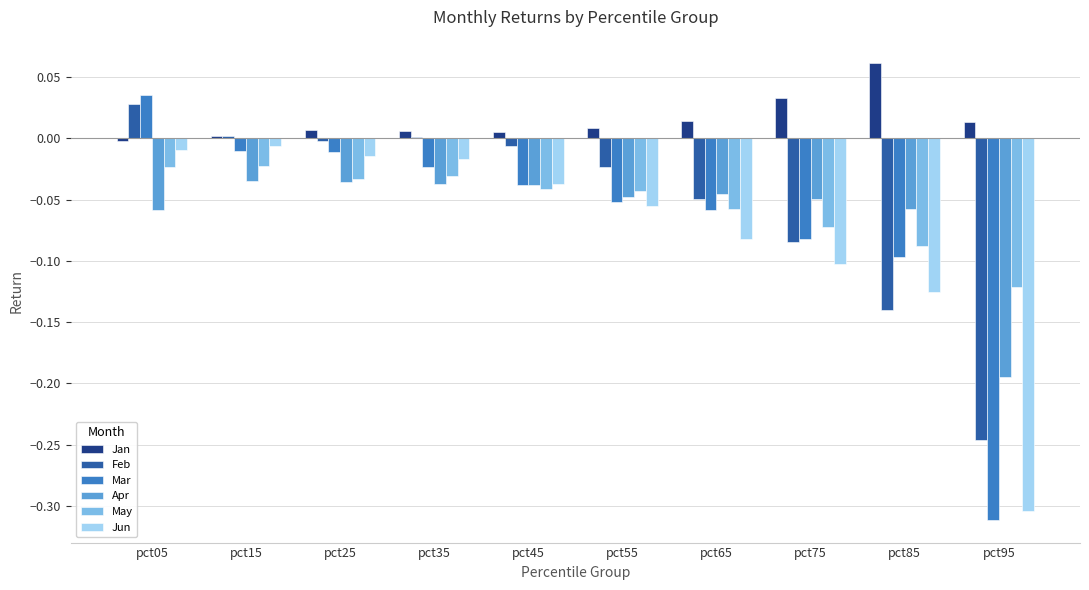

Which series changed the most between pct15 and pct95?

Mar